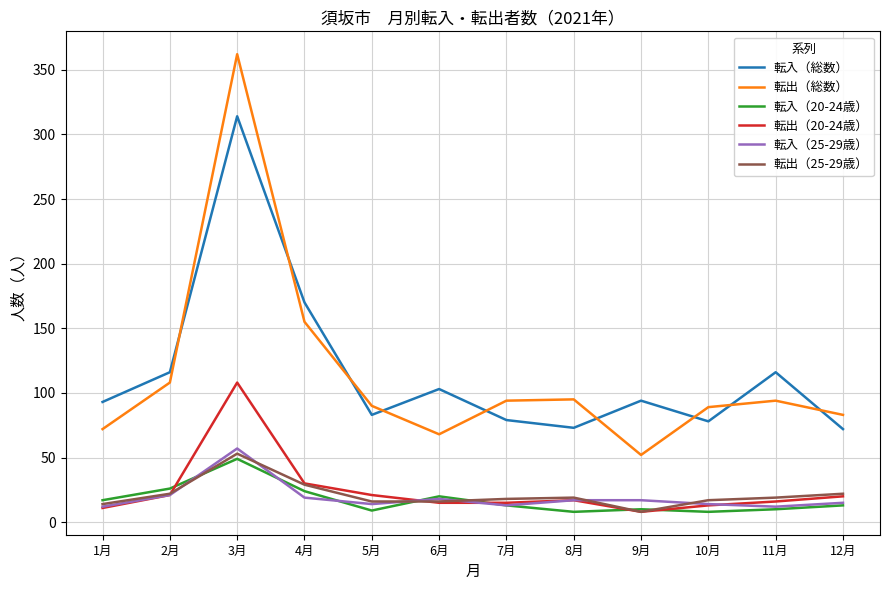

At which label does 転入（25-29歳） first exceed 17?

2月